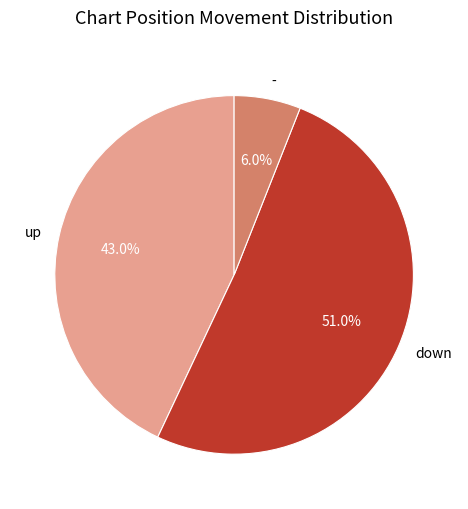

To the nearest percent, what is the average slice percentage?

33%